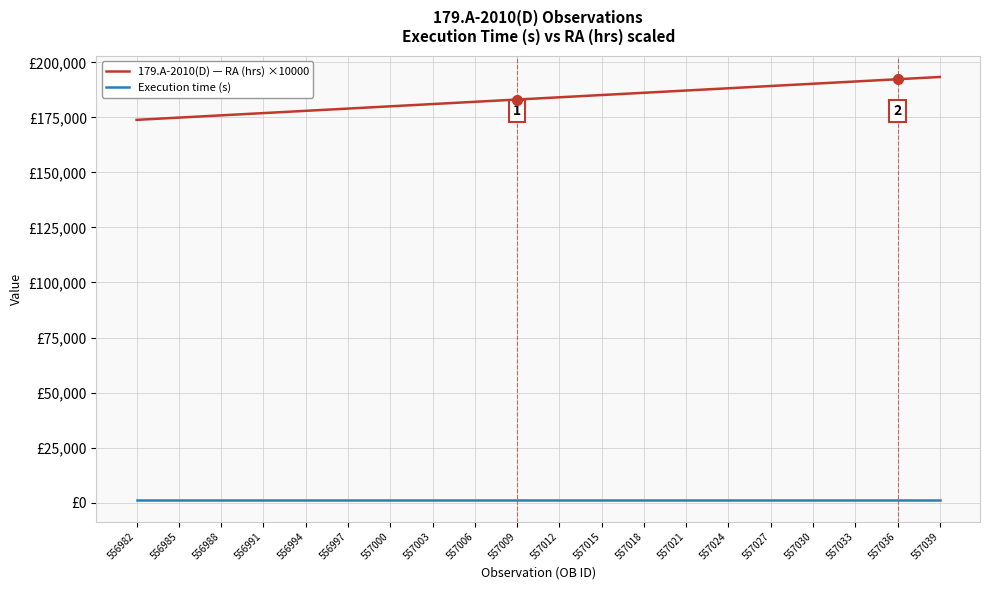

What is the sum of all 179.A-2010(D) — RA (hrs) ×10000 values?

3672481.2